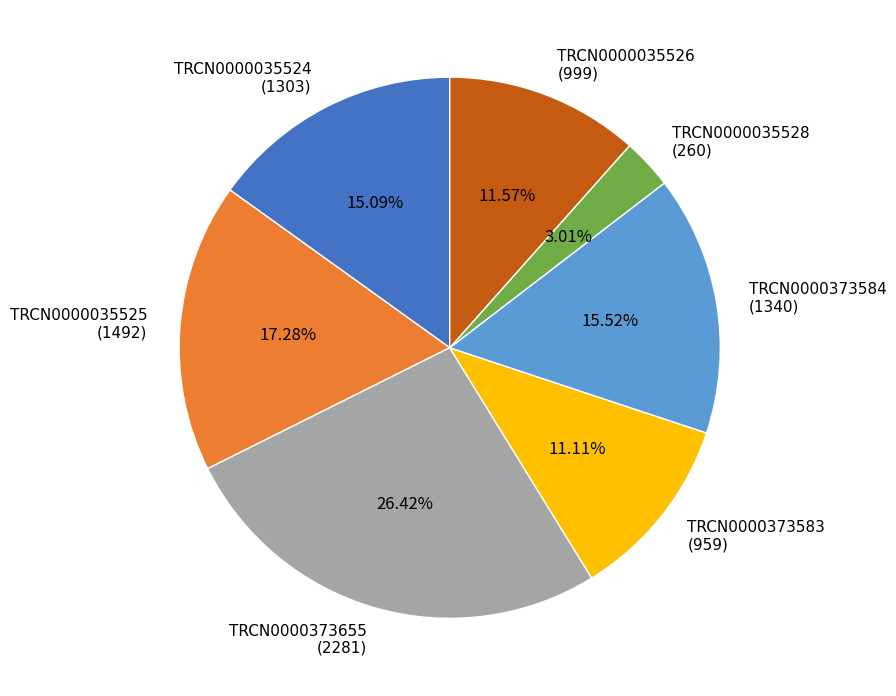

To the nearest percent, what is the difference between the TRCN0000373583 and TRCN0000035528 slice percentages?

8%